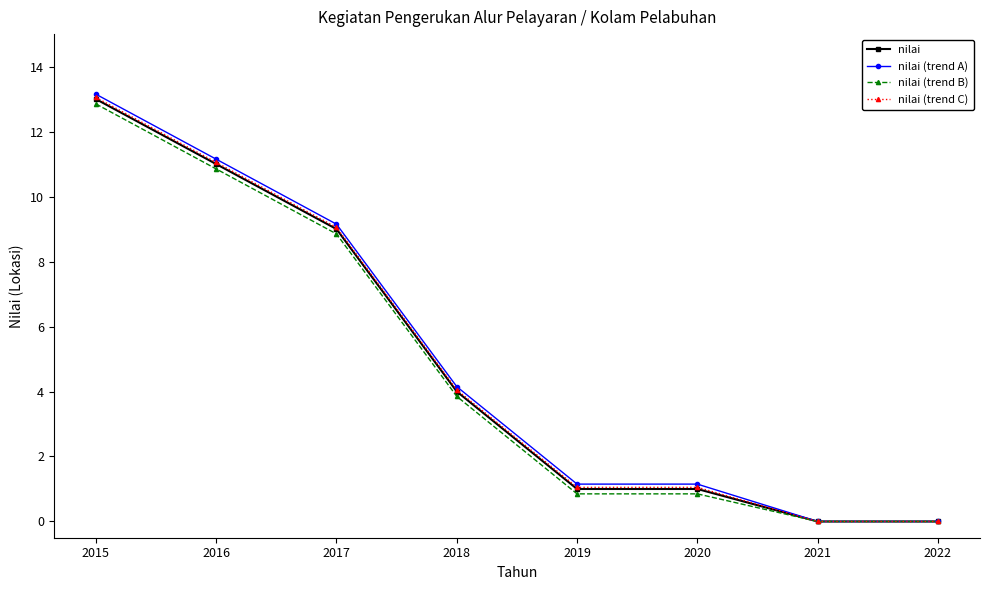

Is the value of nilai (trend B) at 2022 greater than the value of nilai at 2016?

No